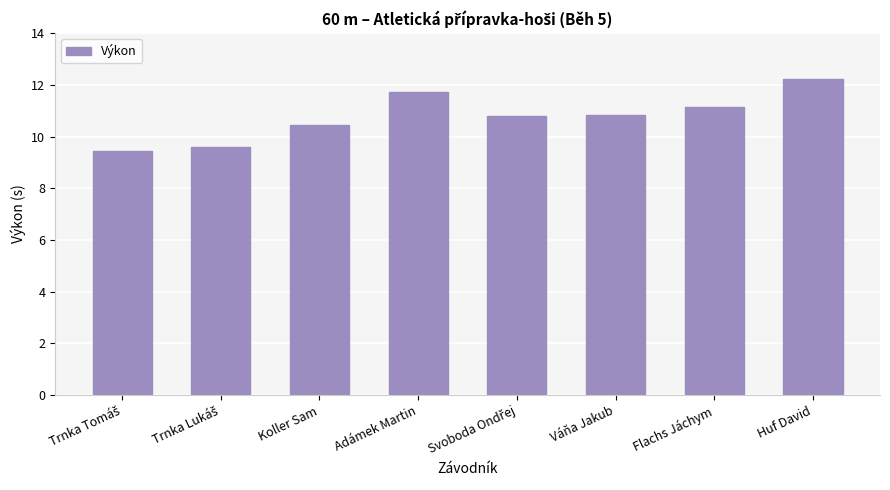

Where does the data first go above 10?

Koller Sam